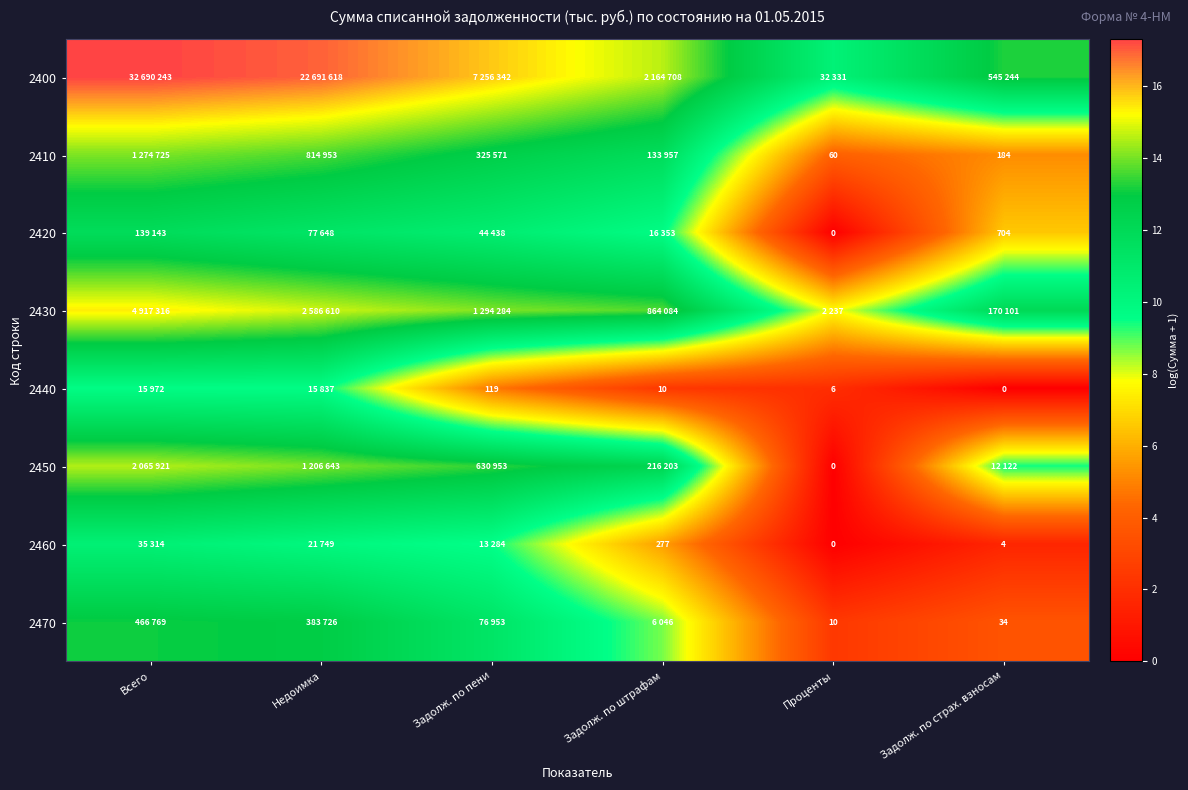

List the series in order of their peak value, lowest first.

2440, 2460, 2420, 2470, 2410, 2450, 2430, 2400